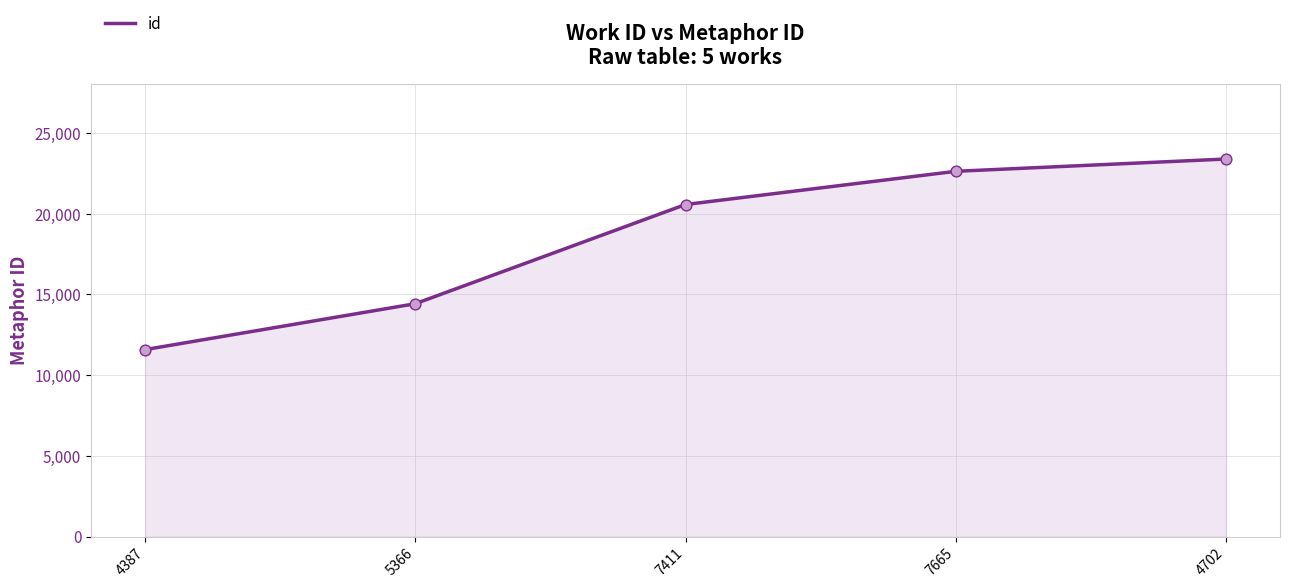

What is the change in value from 5366 to 4702?

+8964